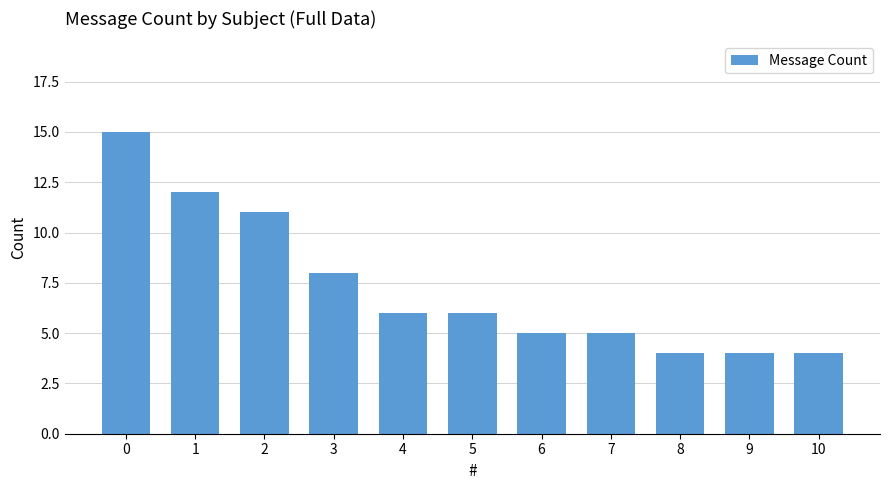

How many categories are shown in the chart?

11